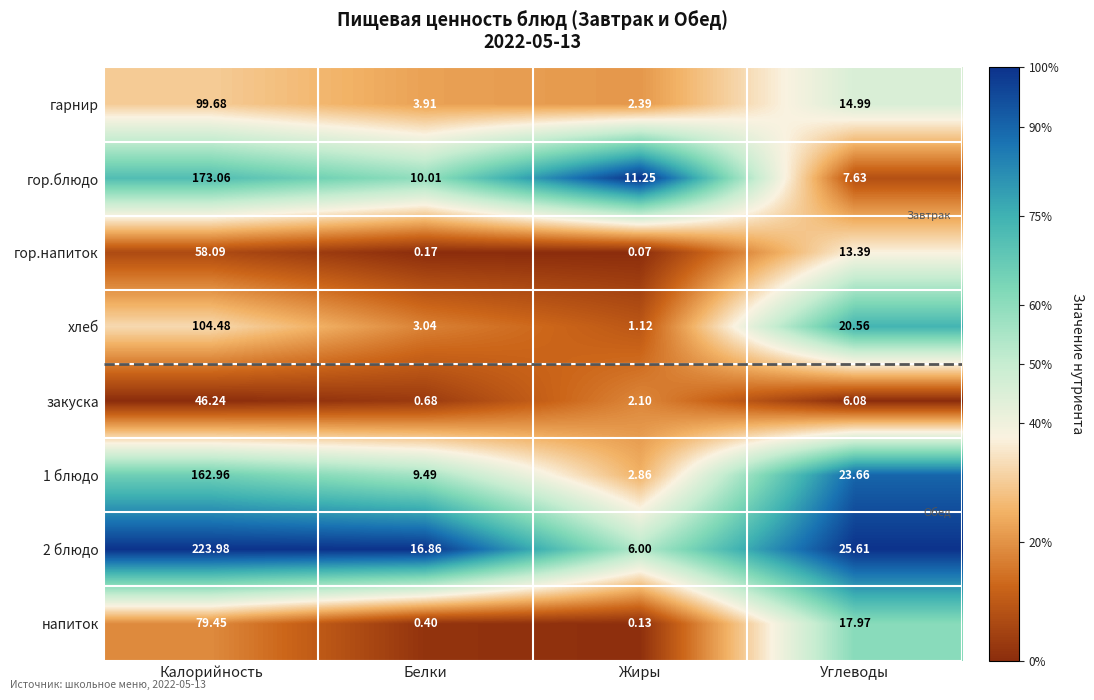

Where is гарнир nearest to the value 51?

Углеводы